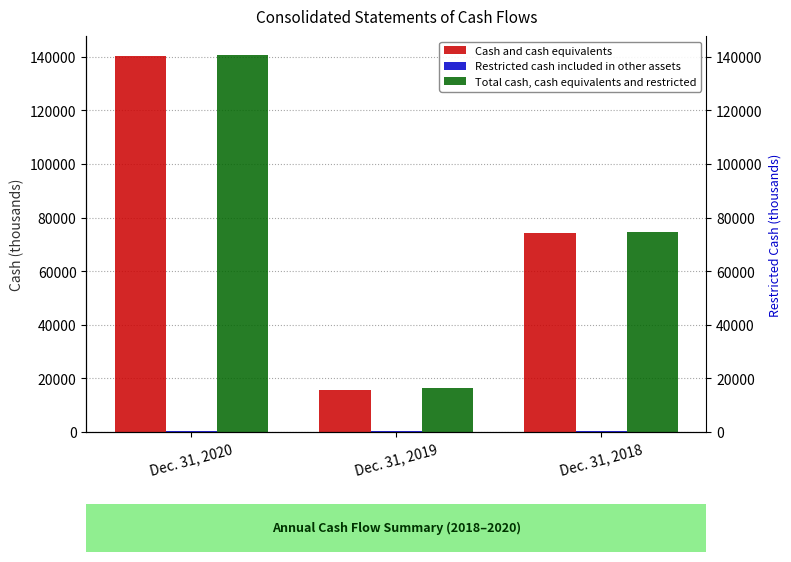

The value of Restricted cash included in other assets at Dec. 31, 2020 is 436. True or false?

True